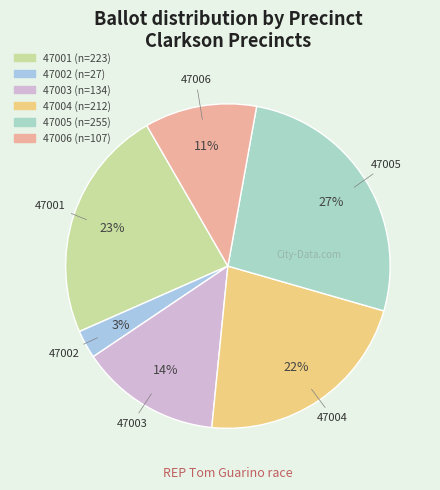

The 47003 slice represents 14% of the pie. True or false?

True